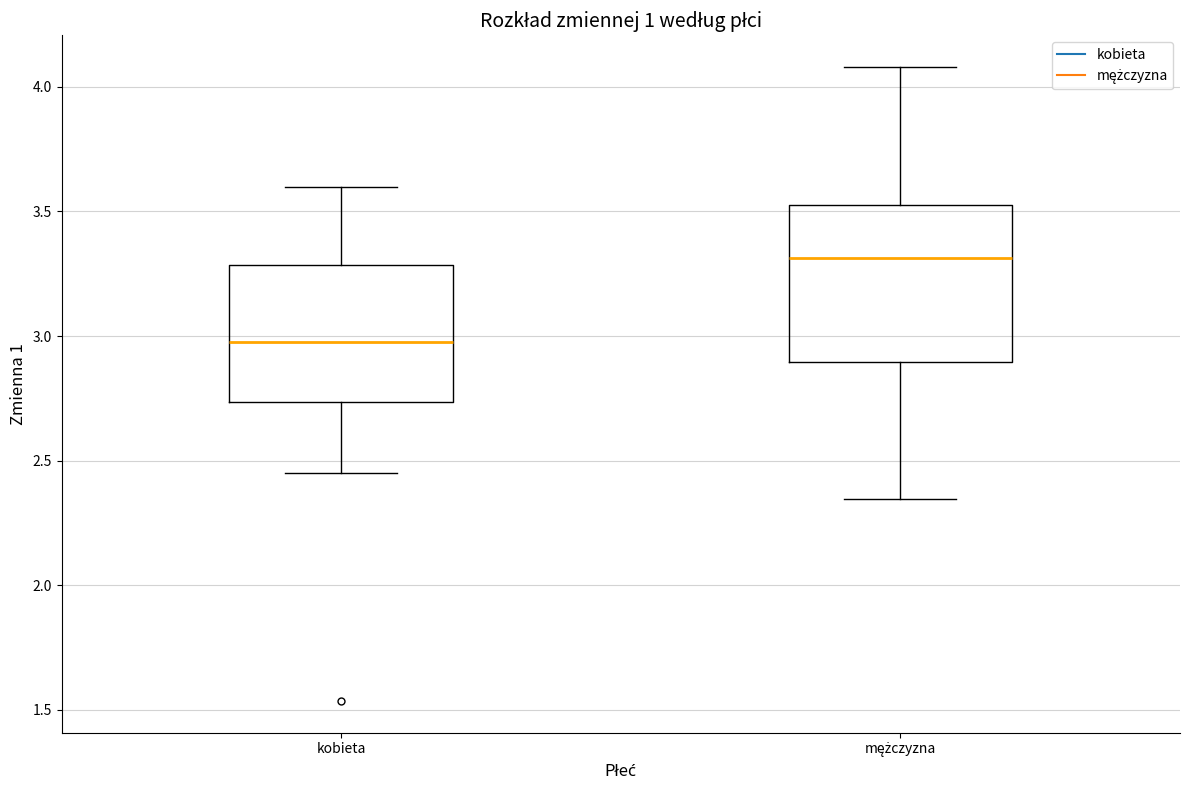

Where does the median line of the box for kobieta sit on the y-axis? The values are not printed on the chart, so give them approximately, as read against the axis.

3.00